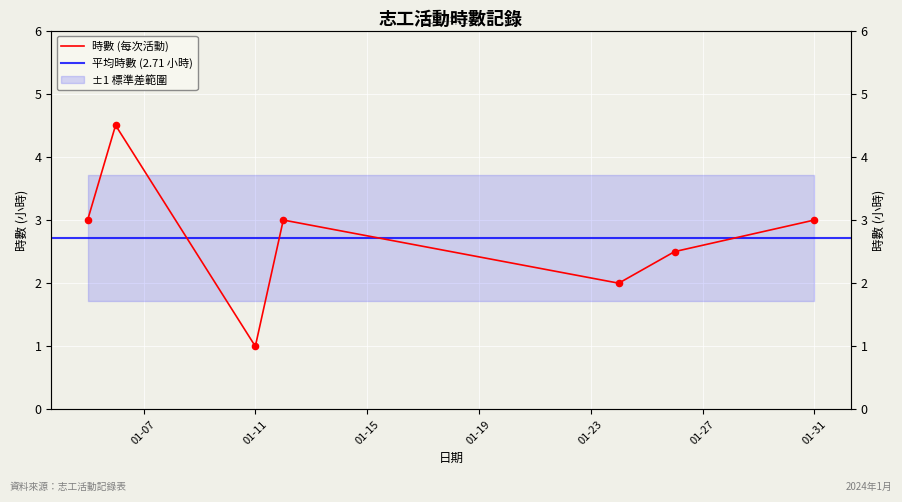

What is the ratio of the value at 2024-01-24 to the value at 2024-01-05?

0.7